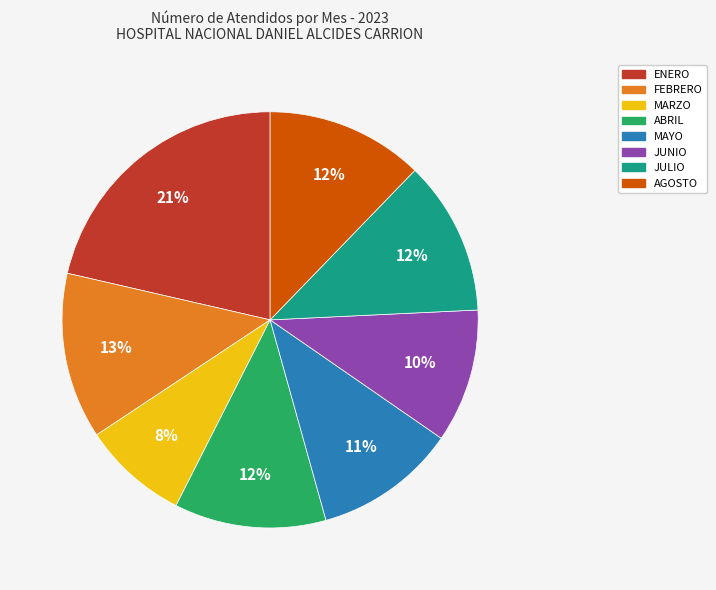

What is the smallest slice in the pie chart?

MARZO